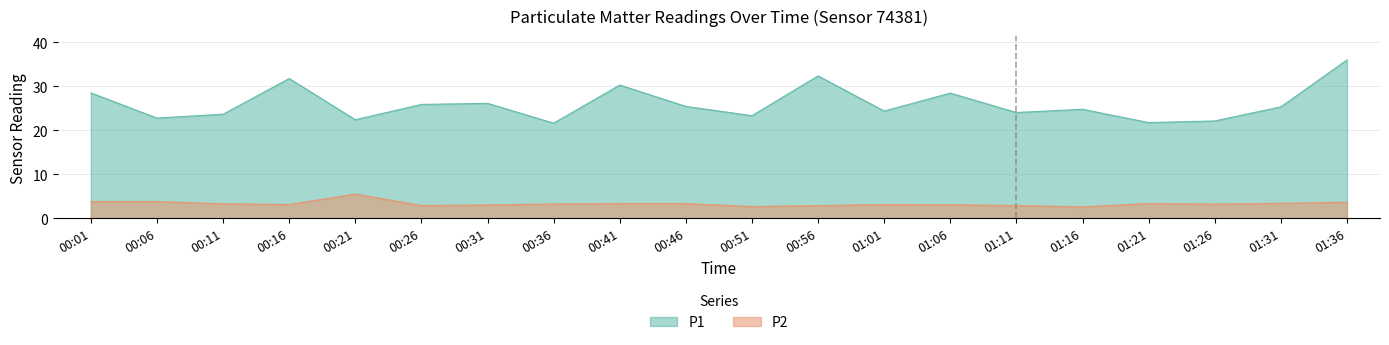

How many lines are shown in the chart?

2